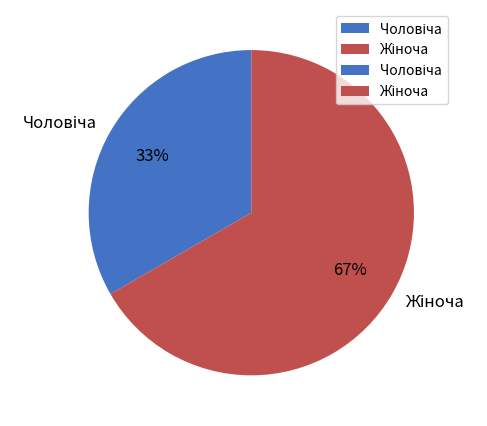

To the nearest percent, what is the average slice percentage?

50%